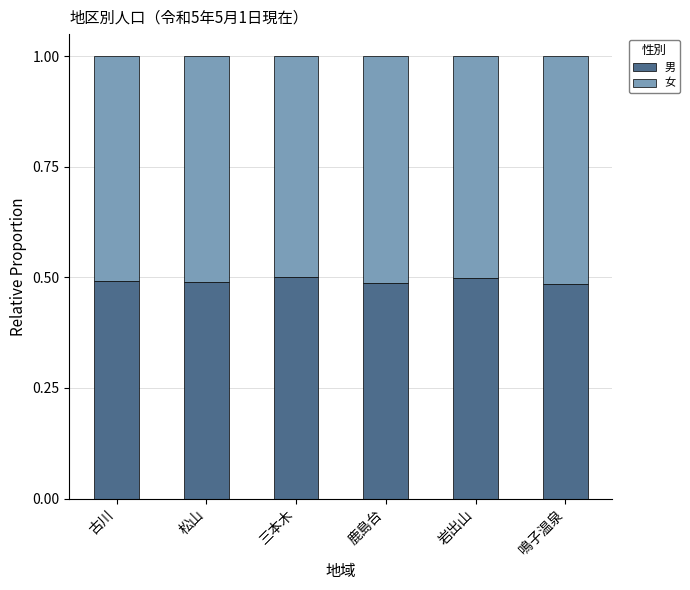

What is the total value across all series at 松山?

1.0